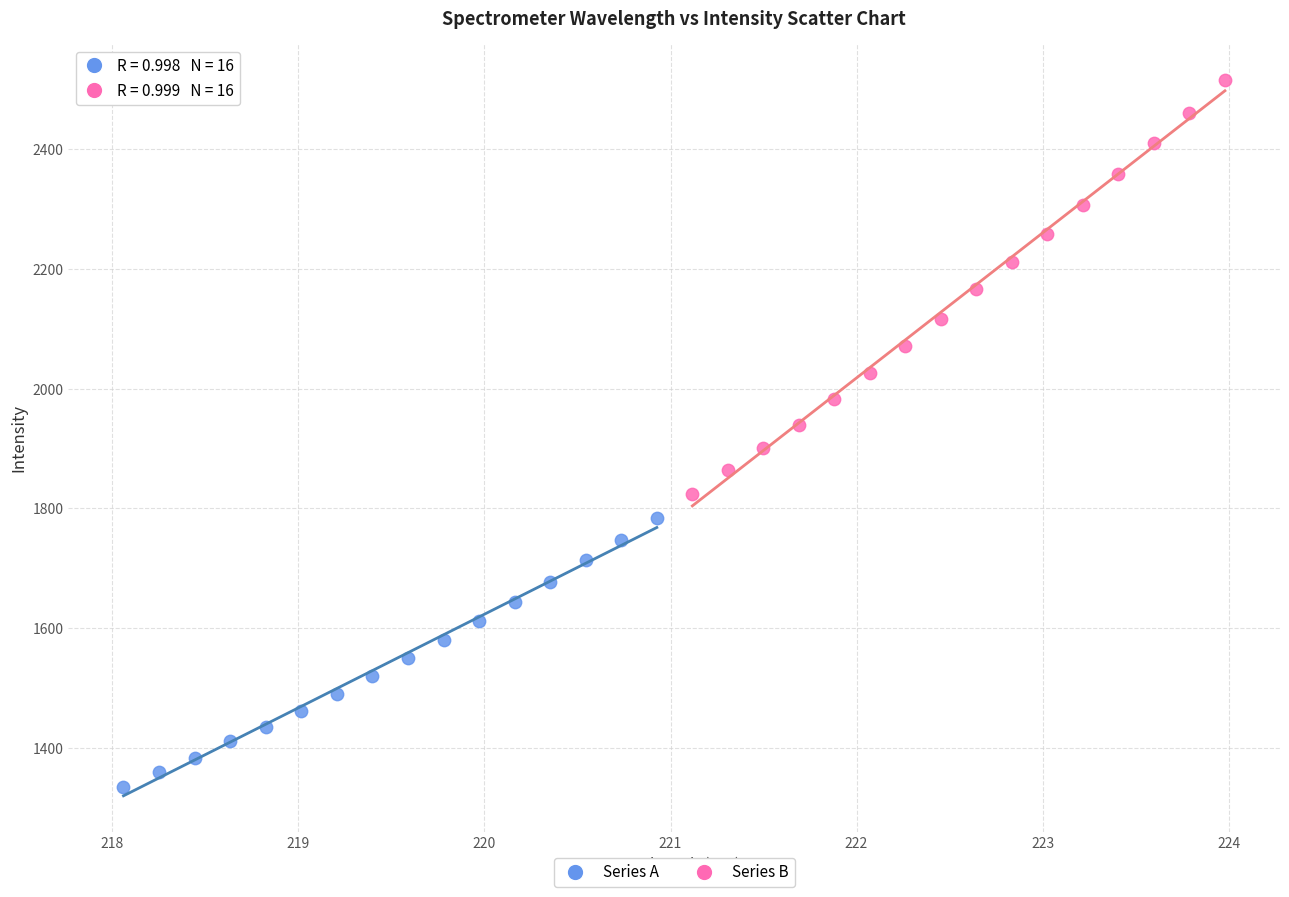

Which series reaches the maximum Y coordinate?

Series B